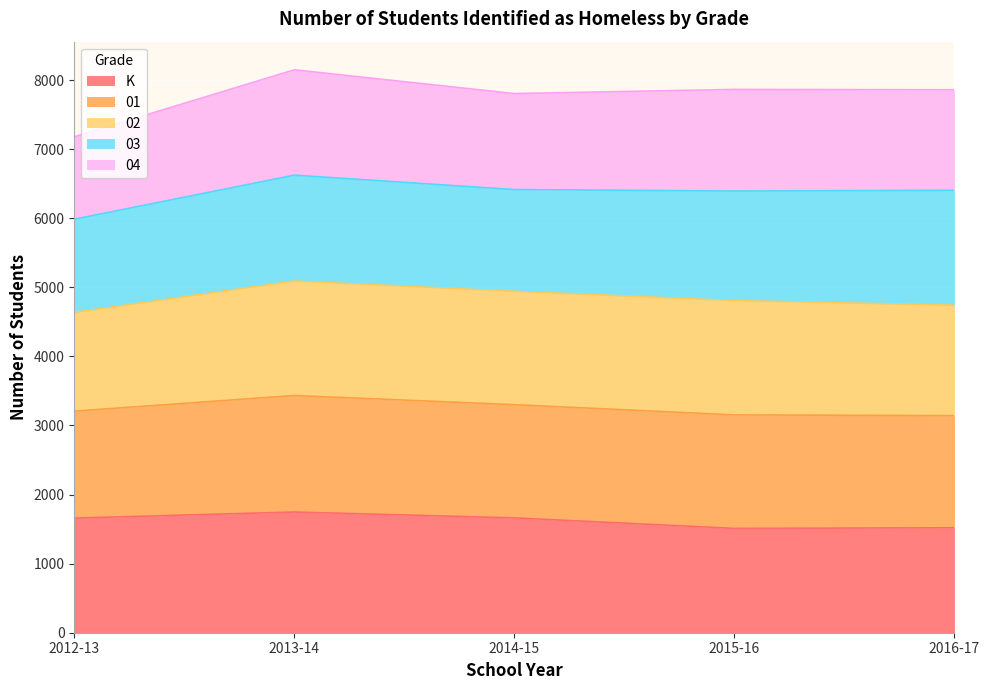

What is the lowest value of the K series?

1510